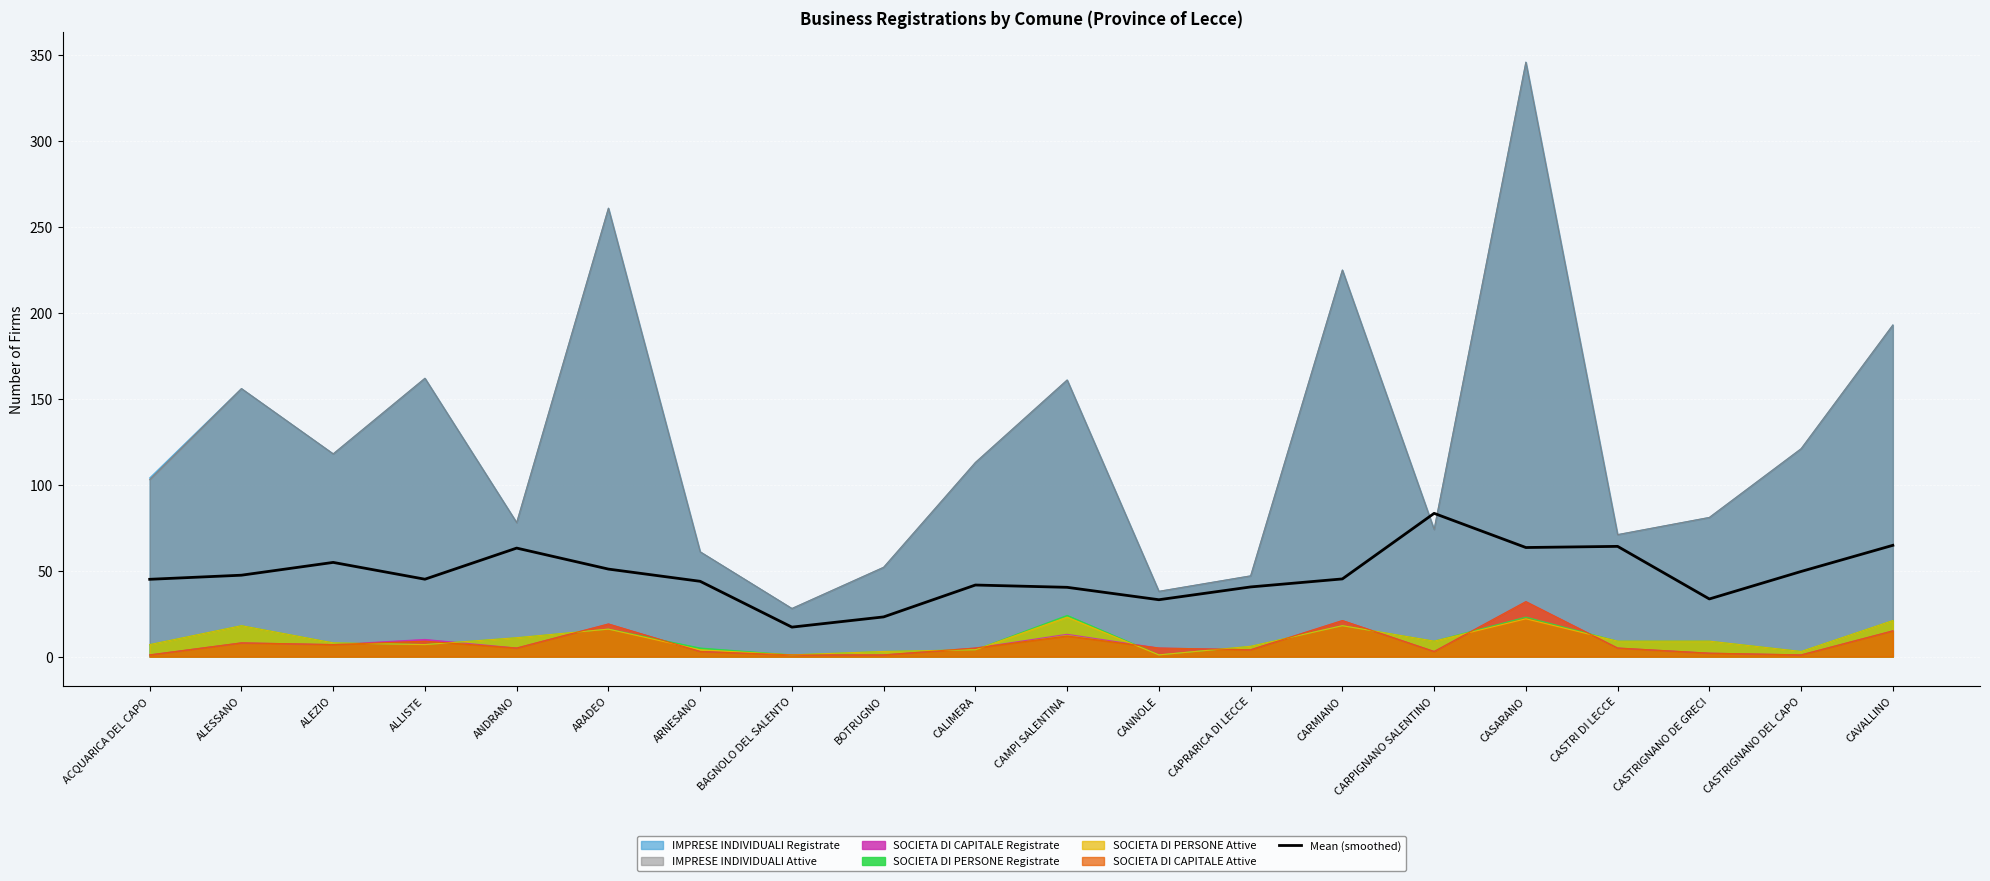

The chart shows a value of 43.8 at ARNESANO. True or false?

True